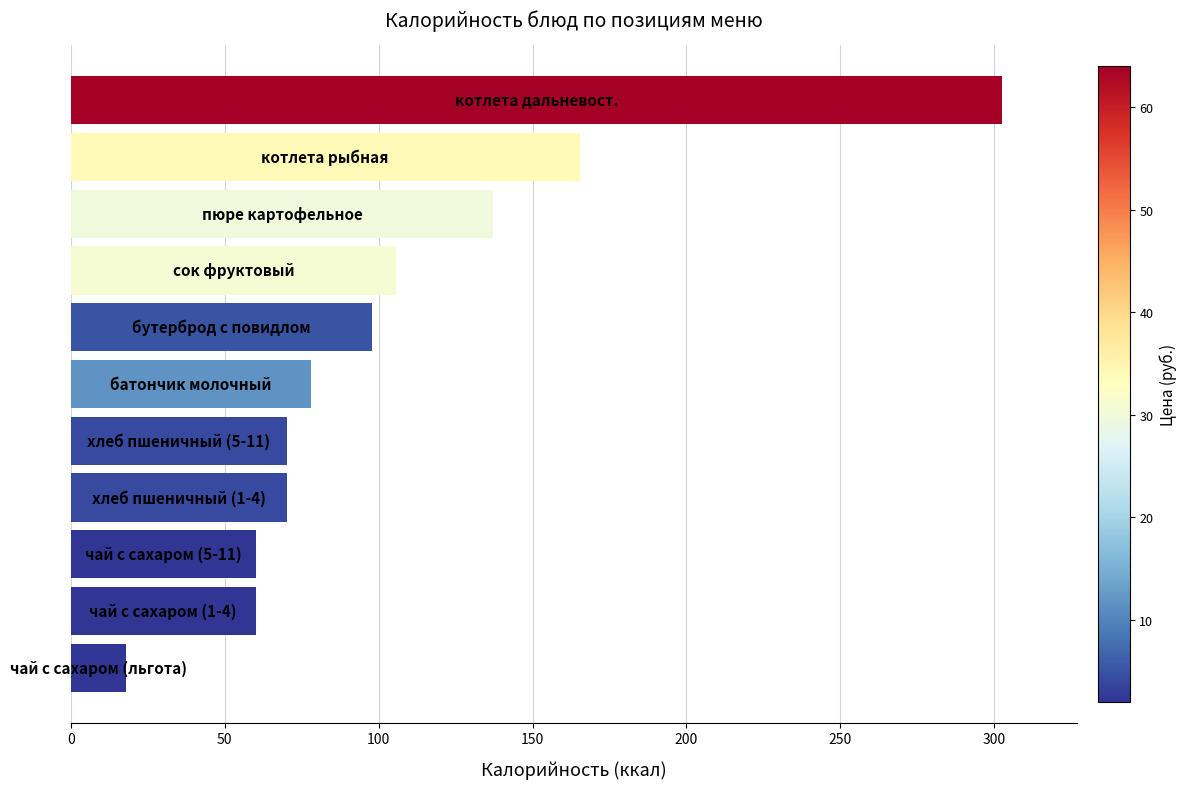

What is the minimum value shown in the chart?

18.0